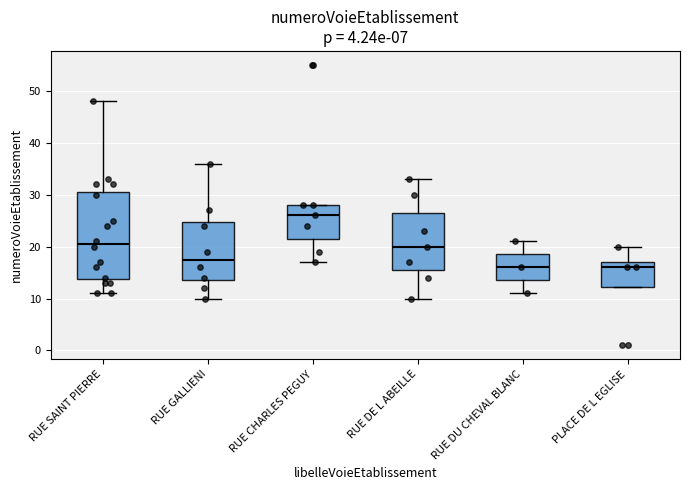

Reading left to right, read every box against the y-axis: the position of its median line, the range the box covers, and the ends of its whiskers. The values are not printed on the chart, so give them approximately, as read against the axis.

RUE SAINT PIERRE: median 21, box 14 to 31, whiskers 11 to 48
RUE GALLIENI: median 18, box 14 to 25, whiskers 10 to 36
RUE CHARLES PEGUY: median 26, box 22 to 28, whiskers 17 to 28
RUE DE L ABEILLE: median 20, box 16 to 27, whiskers 10 to 33
RUE DU CHEVAL BLANC: median 16, box 14 to 19, whiskers 11 to 21
PLACE DE L EGLISE: median 16, box 12 to 17, whiskers 12 to 20